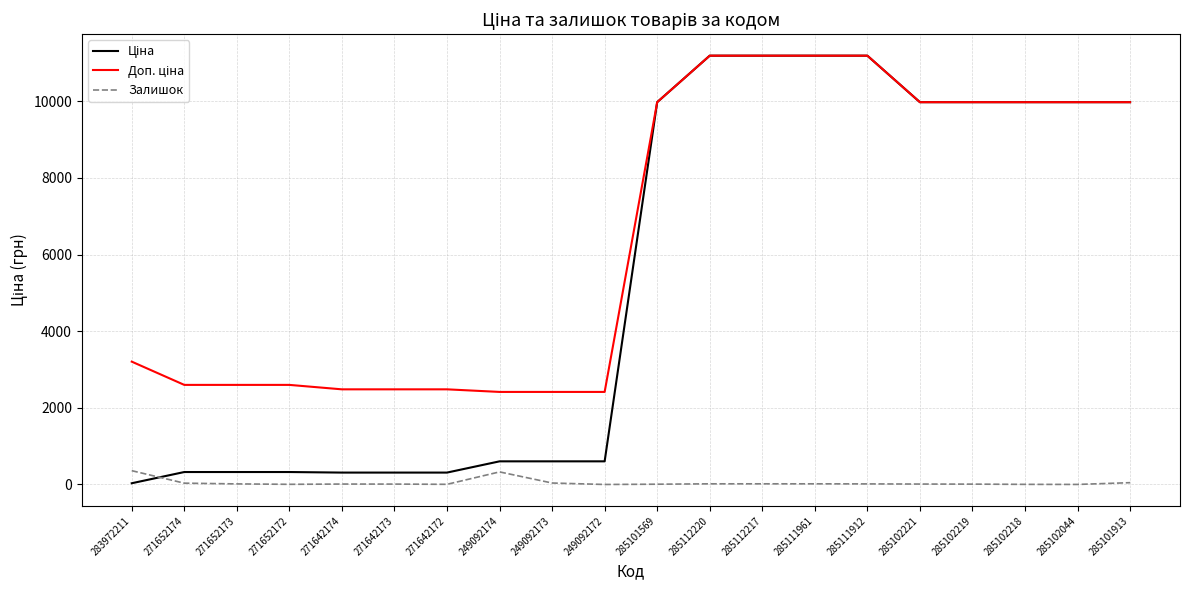

What is the maximum value shown in the chart?

11188.2